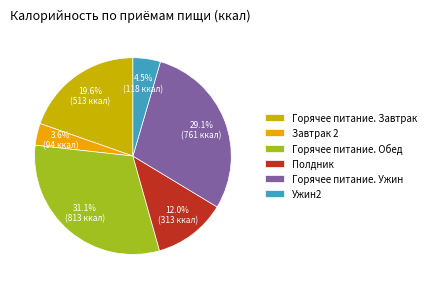

True or false: Завтрак 2 accounts for 4% of the total.

True